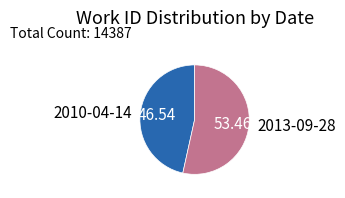

What is the smallest slice in the pie chart?

2010-04-14